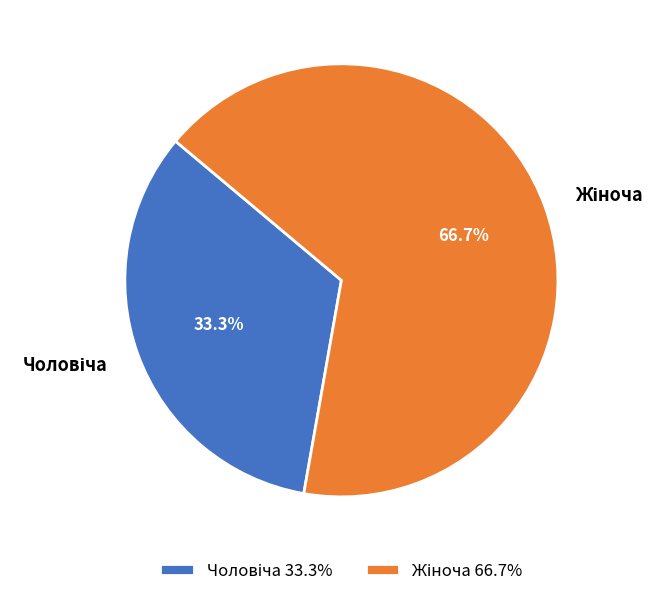

Does any single category account for the majority?

Yes